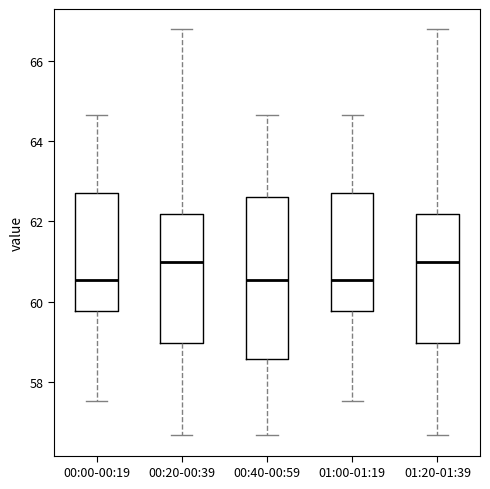

Reading left to right, read every box against the y-axis: the position of its median line, the range the box covers, and the ends of its whiskers. The values are not printed on the chart, so give them approximately, as read against the axis.

00:00-00:19: median 60.6, box 59.8 to 62.8, whiskers 57.6 to 64.6
00:20-00:39: median 61.0, box 59.0 to 62.2, whiskers 56.6 to 66.8
00:40-00:59: median 60.6, box 58.6 to 62.6, whiskers 56.6 to 64.6
01:00-01:19: median 60.6, box 59.8 to 62.8, whiskers 57.6 to 64.6
01:20-01:39: median 61.0, box 59.0 to 62.2, whiskers 56.6 to 66.8